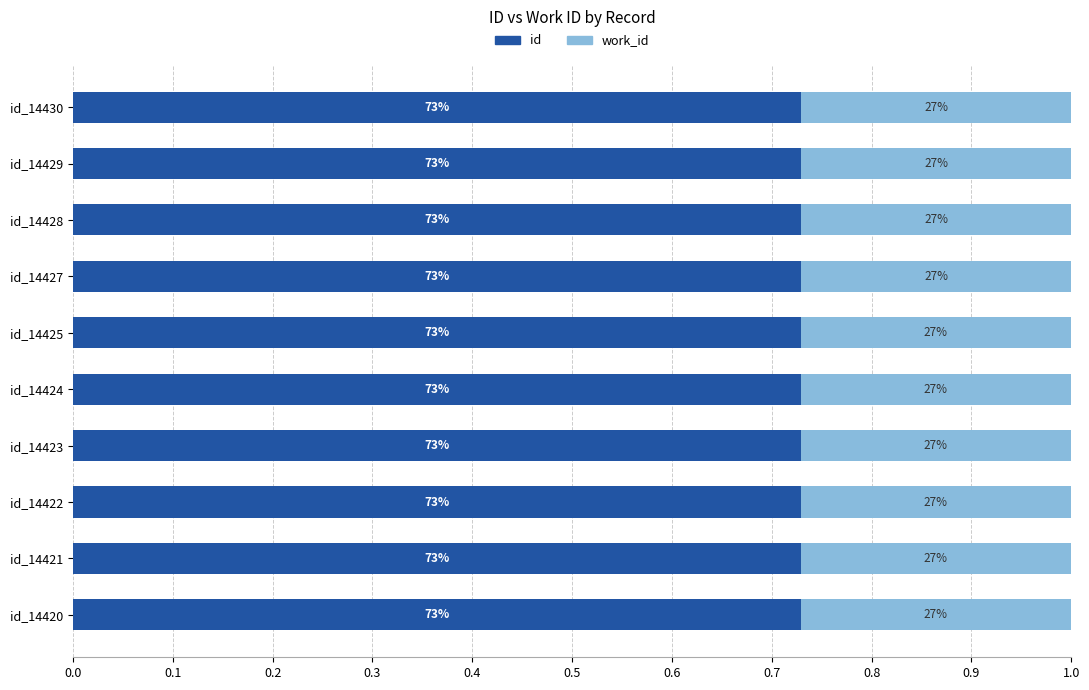

What is the minimum value for id?

0.7